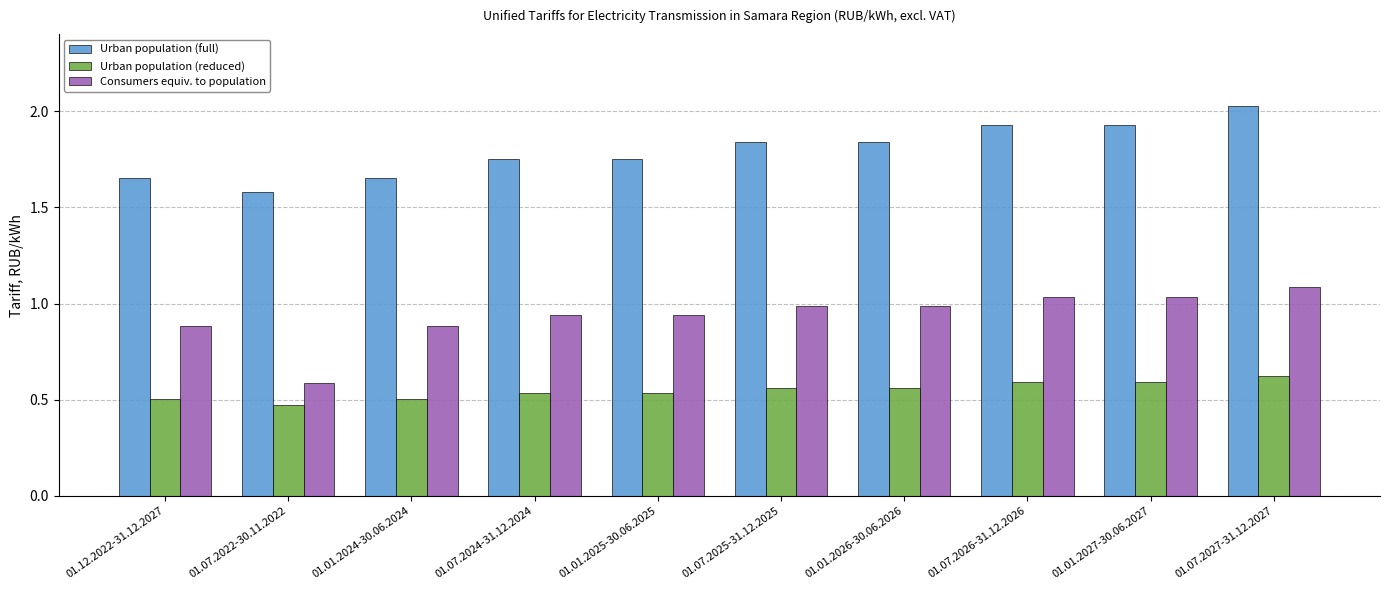

What is the total value across all series at 01.01.2024-30.06.2024?

3.0